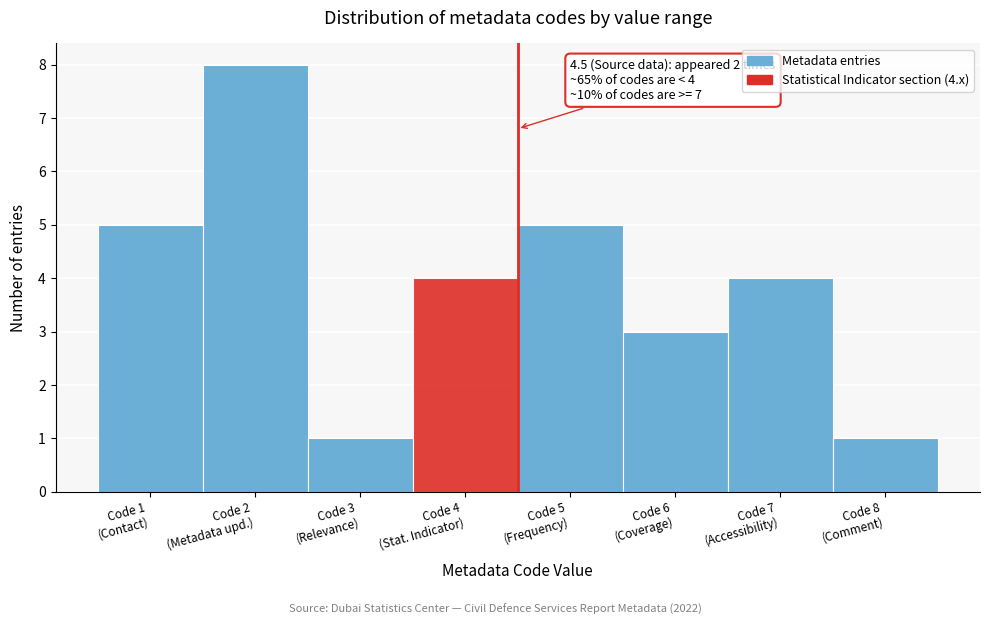

Reading left to right, transcribe all the data shown in this chart.

5	8	1	4	5	3	4	1